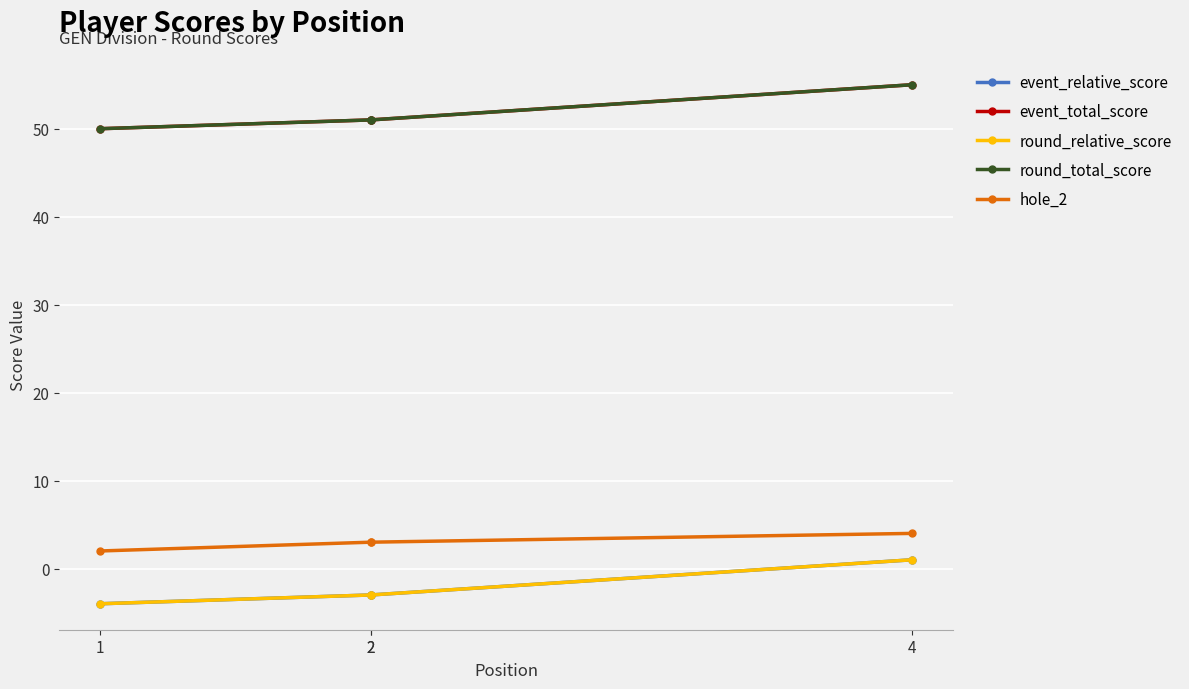

What is the difference between the maximum and minimum values in the hole_2 series?

2